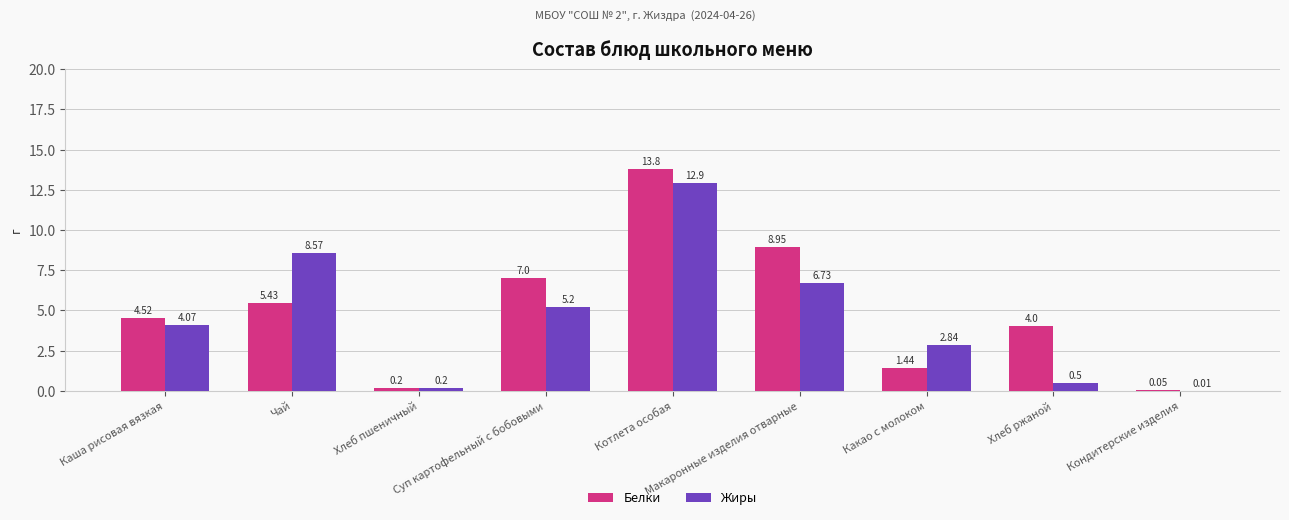

Which series has the largest total across all categories?

Белки